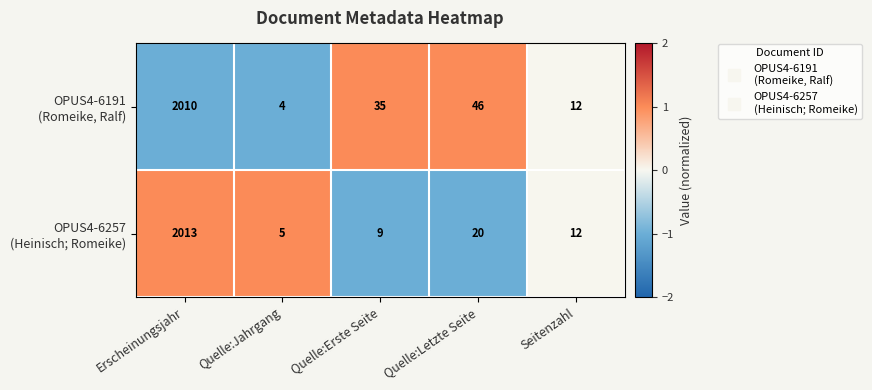

What is the minimum value shown in the chart?

4